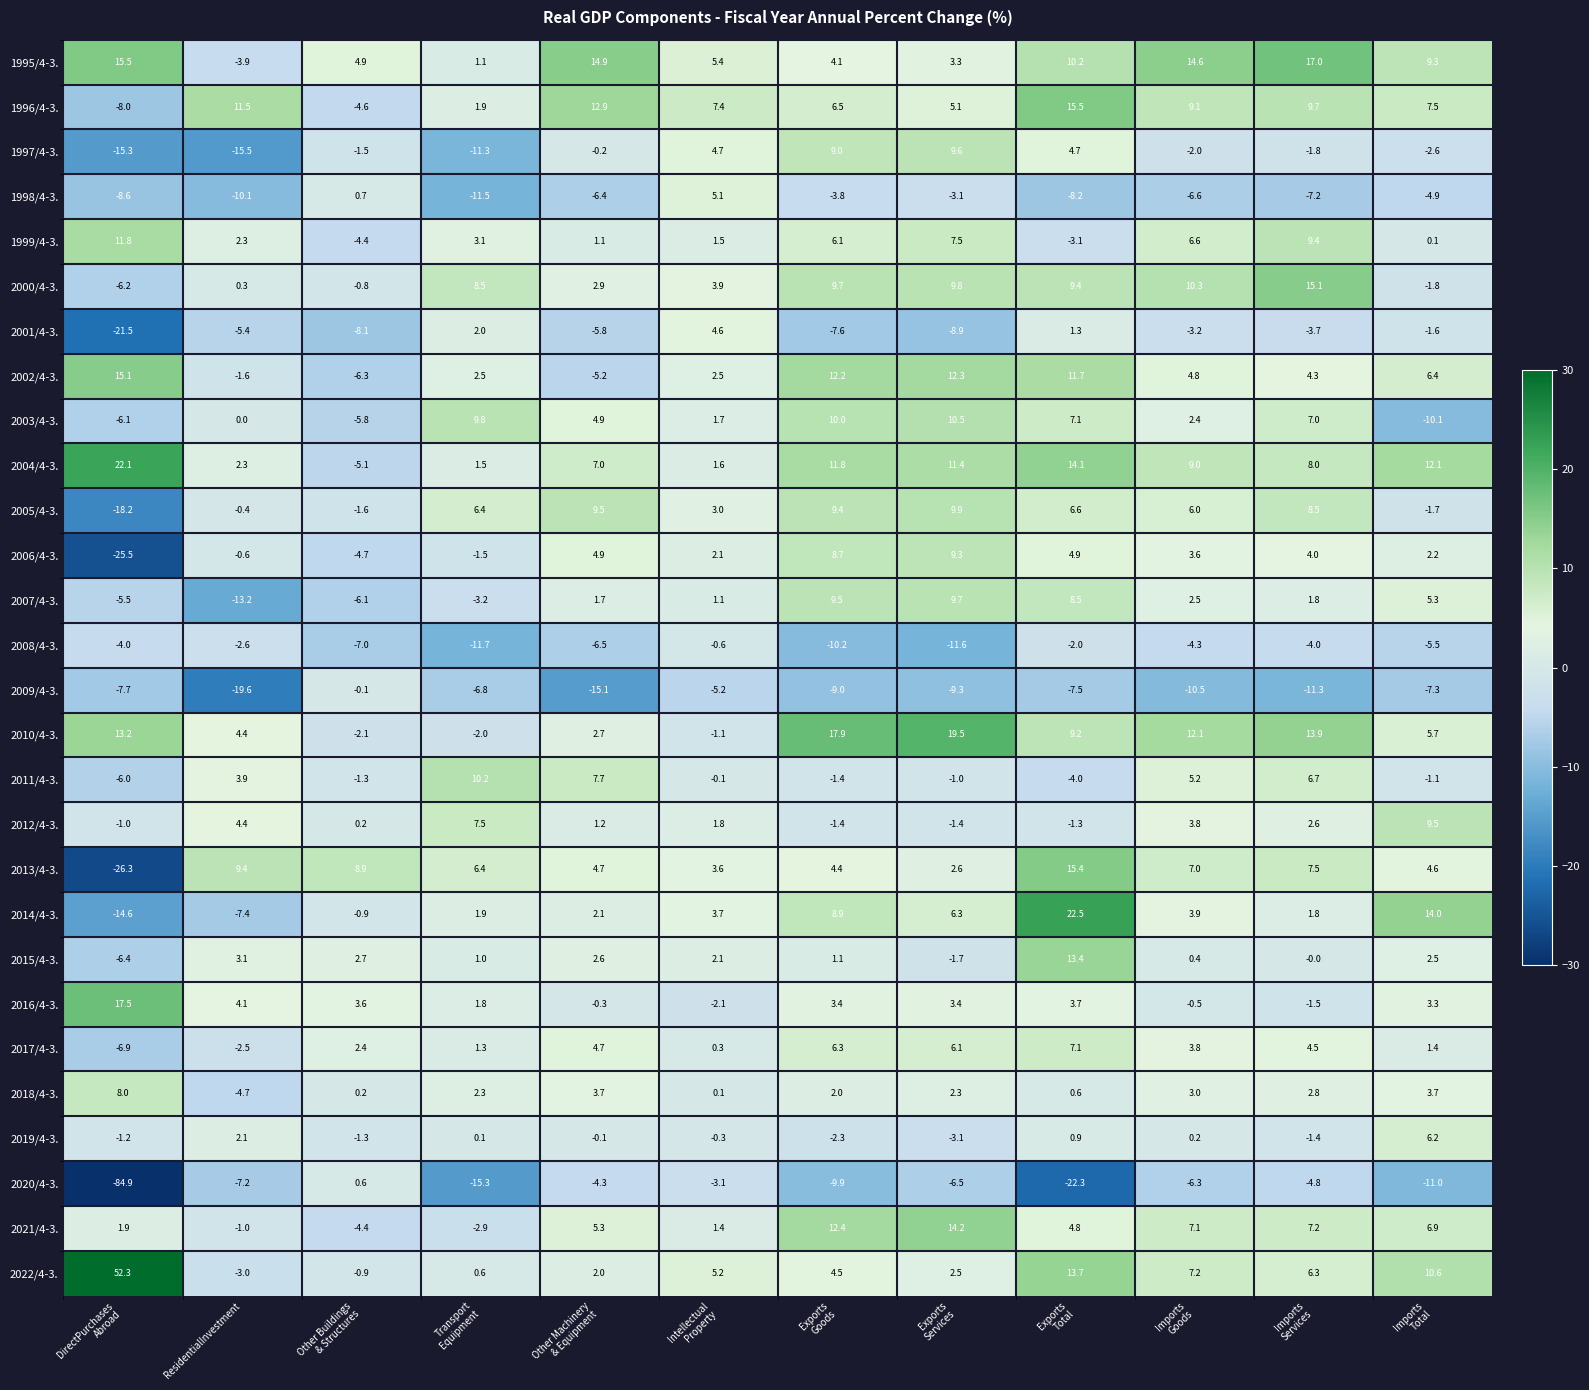

Which series has the widest spread of values?

2020/4-3.